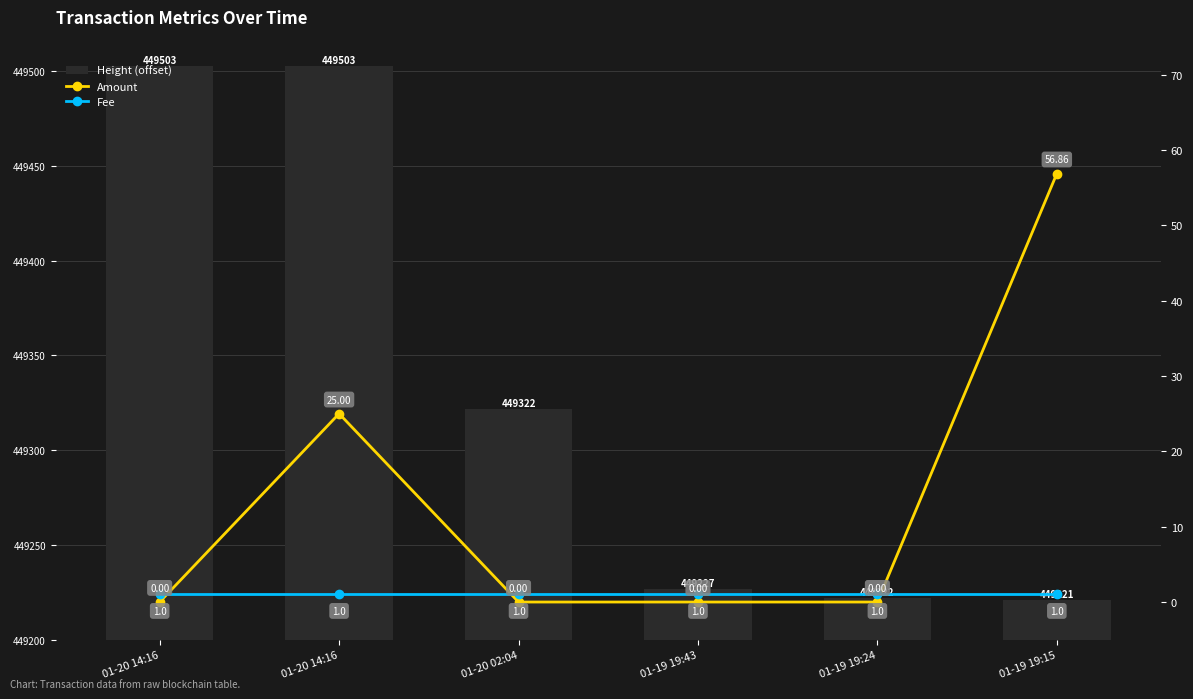

What is the label of the 1st bar from the left?

01-20 14:16